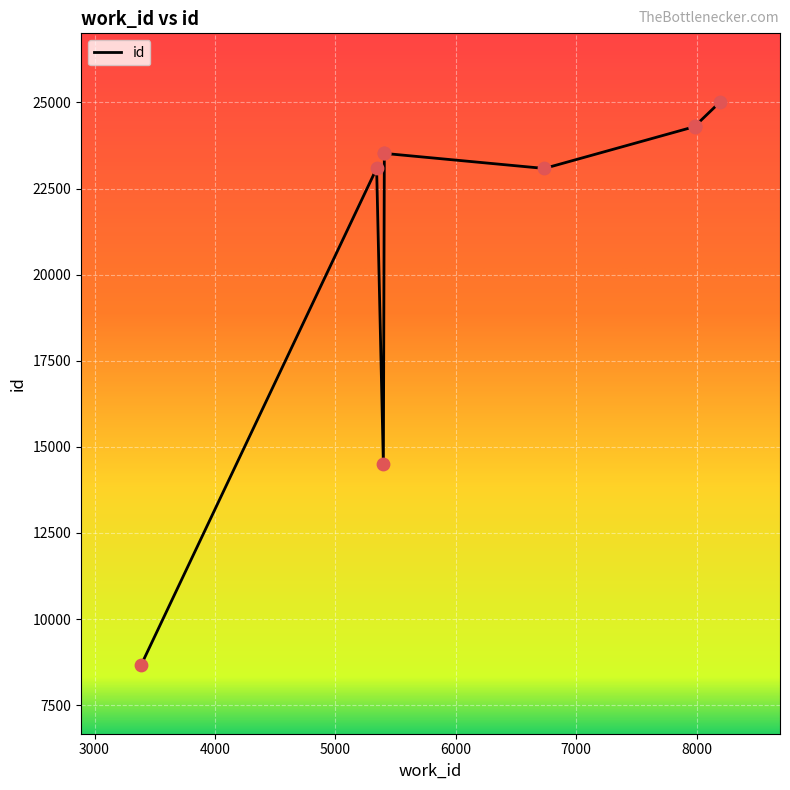

What is the change in value from 6736 to 5343?

+3